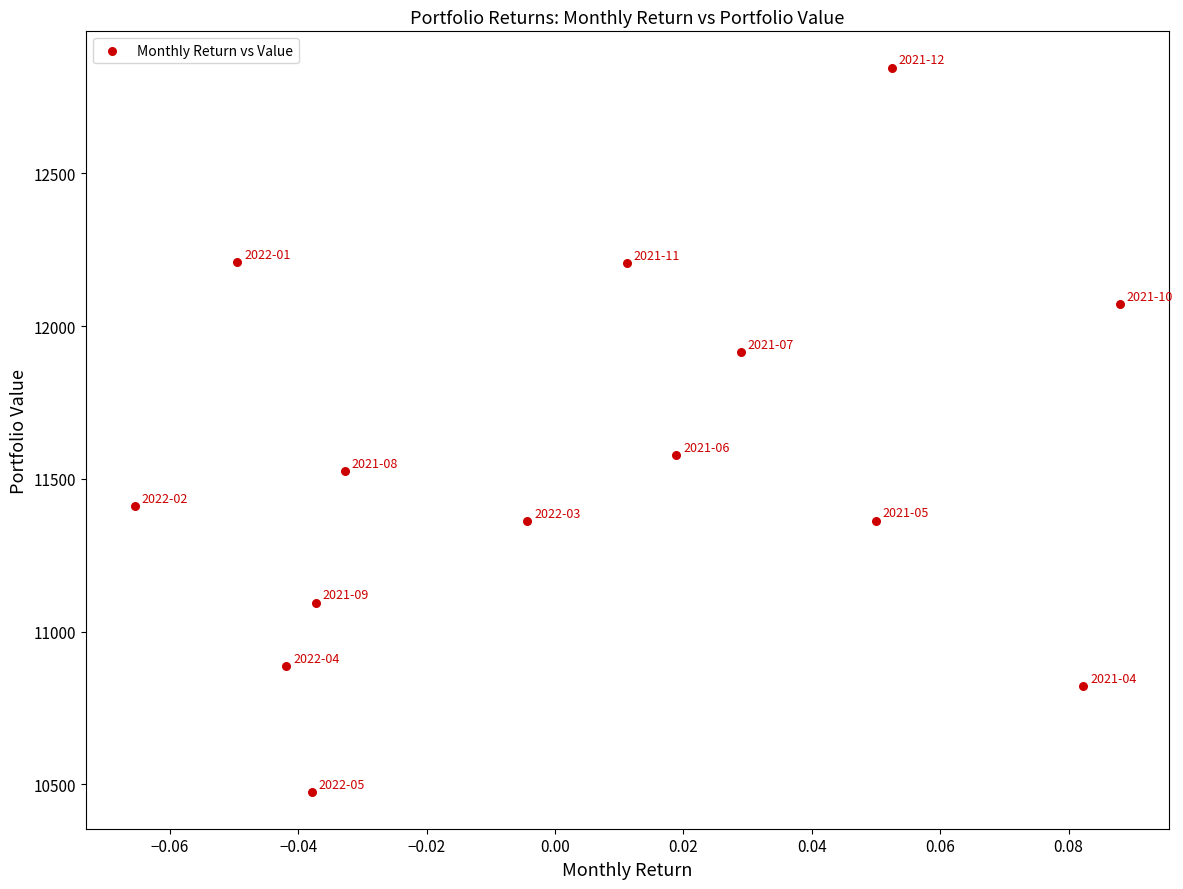

What Y value in the scatter plot is closest to 11659?

11578.4